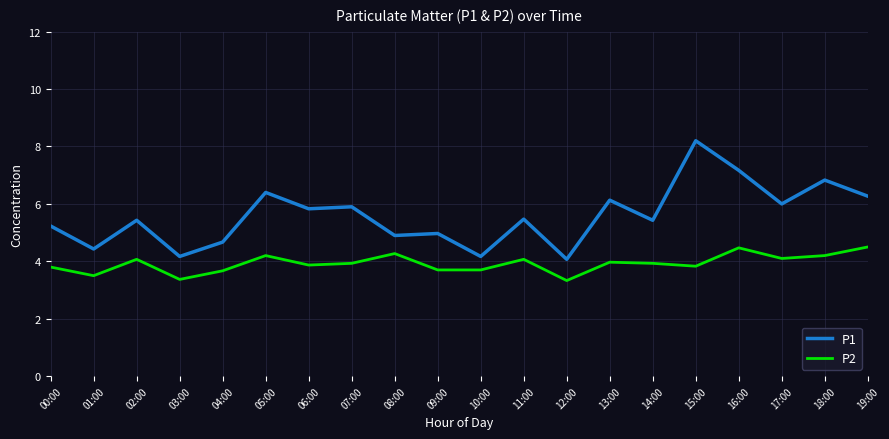

What is the greatest value displayed?

8.2